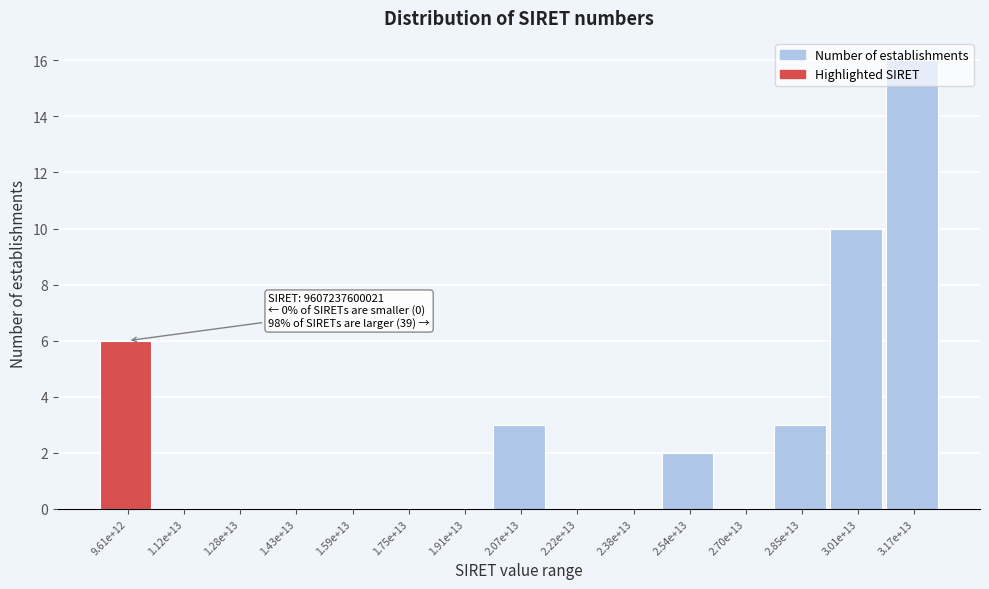

The value at 1.91e+13 is 0. True or false?

True